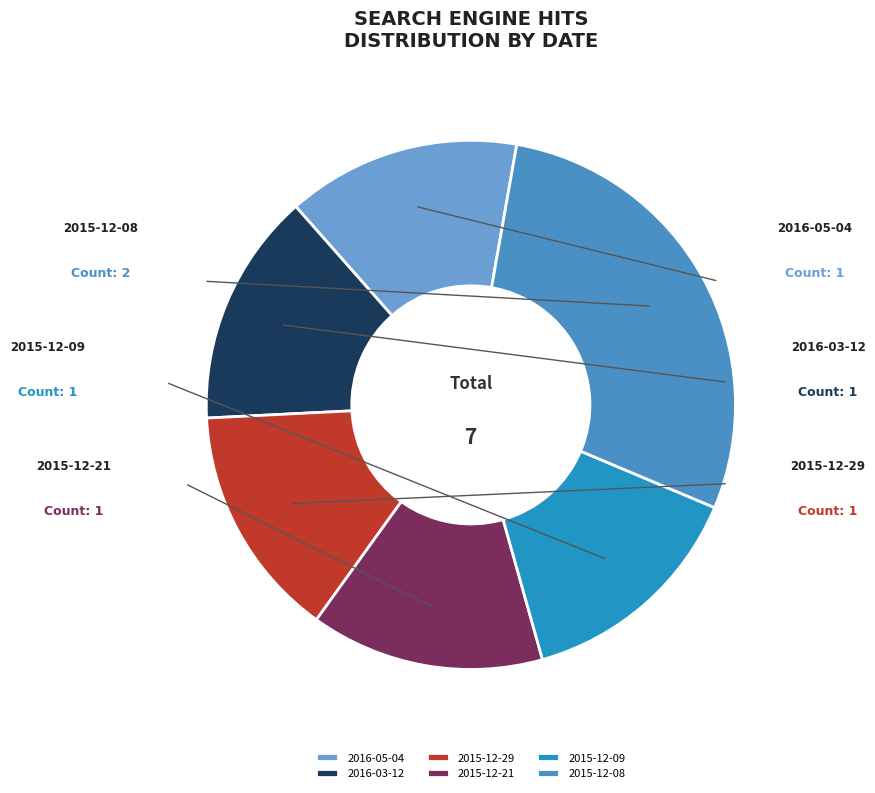

Between 2015-12-08 and 2015-12-21, which is larger?

2015-12-08